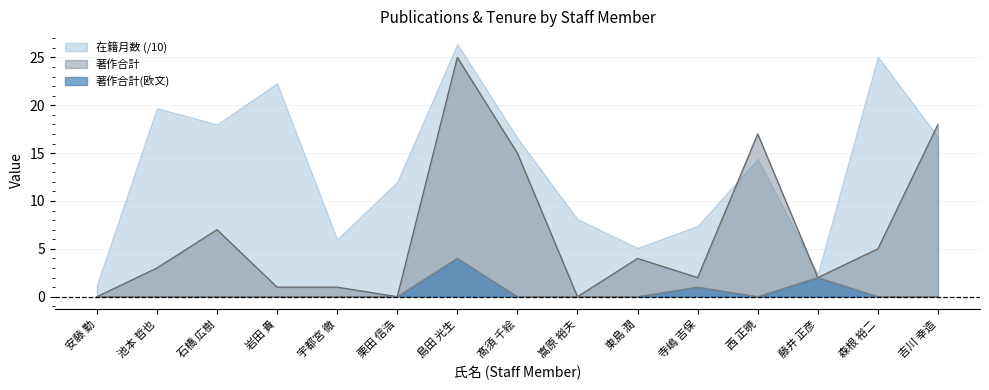

List the series in order of their overall mean, highest first.

在籍月数 (/10), 著作合計, 著作合計(欧文)